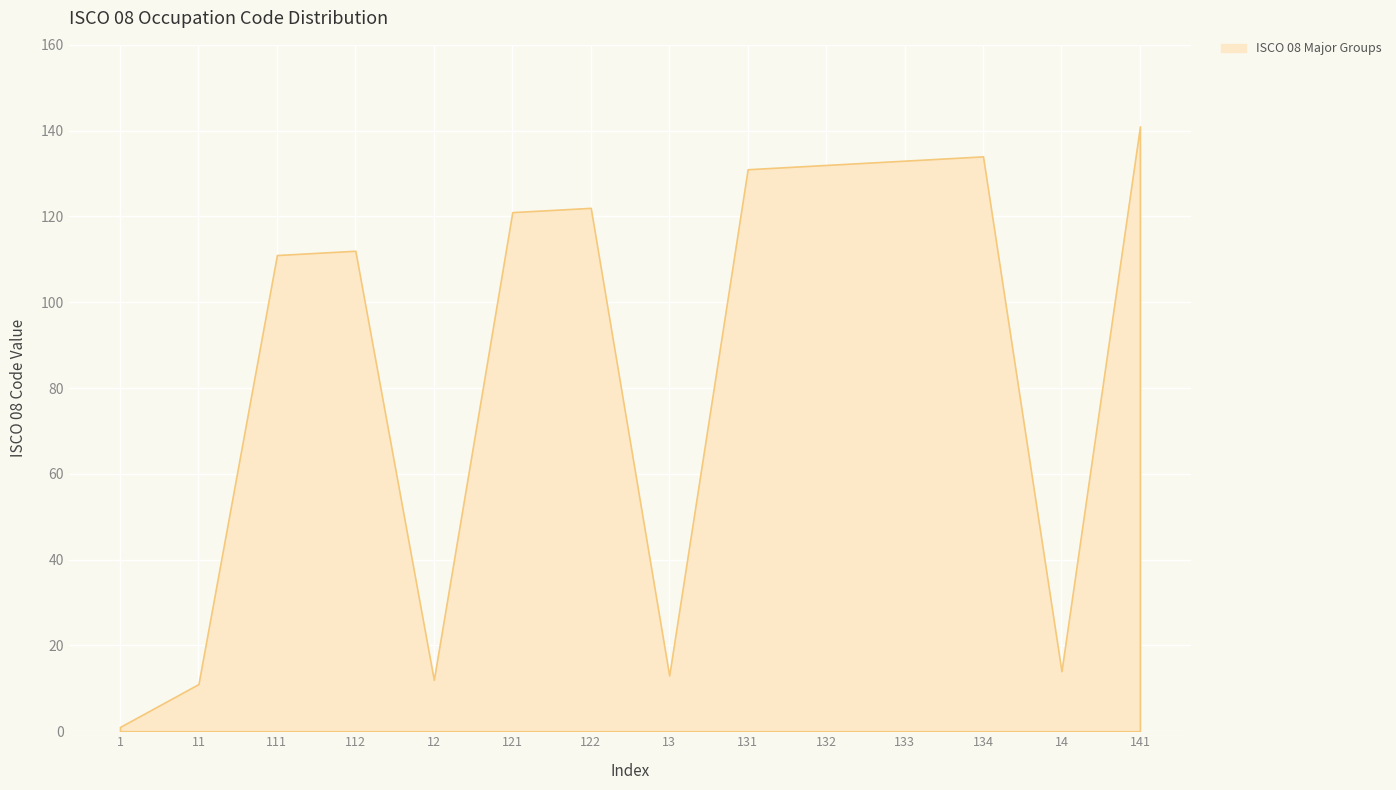

How many values are below 121?

7